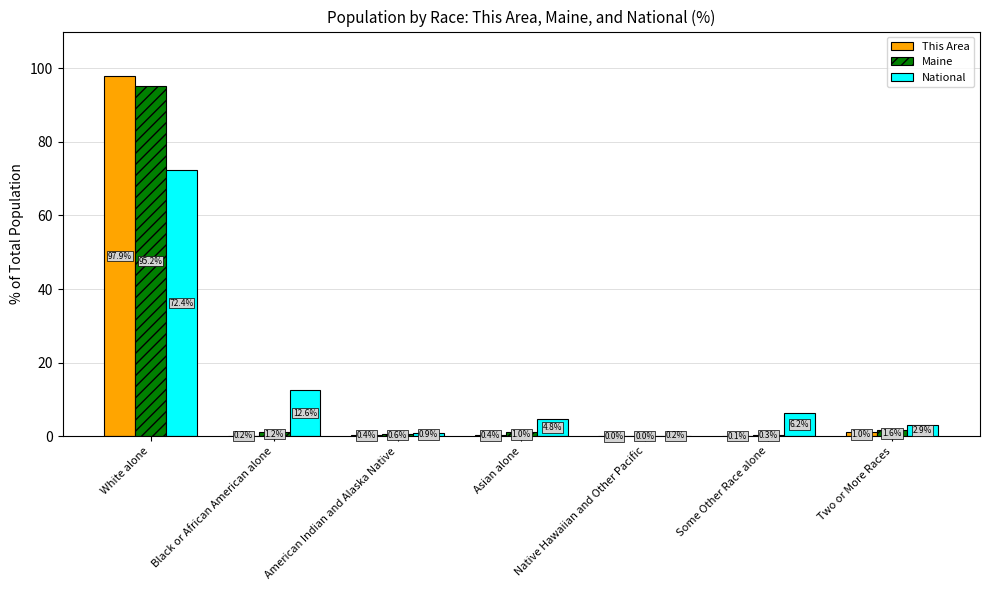

How many values in the Maine series exceed 1?

4